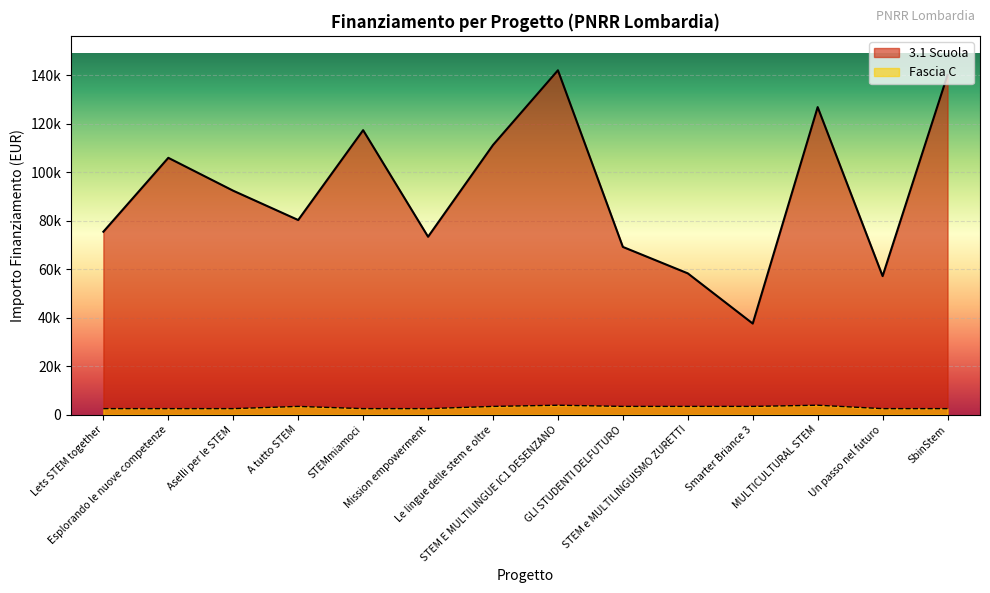

Which label corresponds to the smallest value in the chart?

Lets STEM together